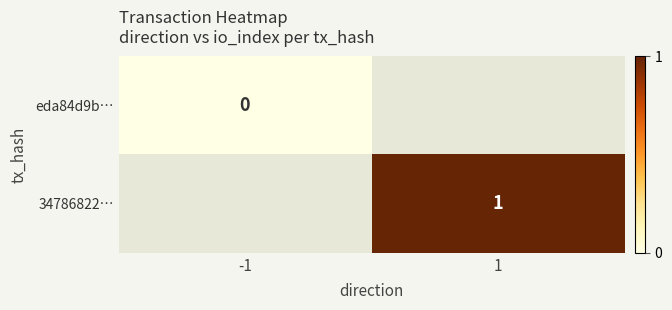

Is the value of 34786822… at 1 greater than the value of eda84d9b… at -1?

Yes